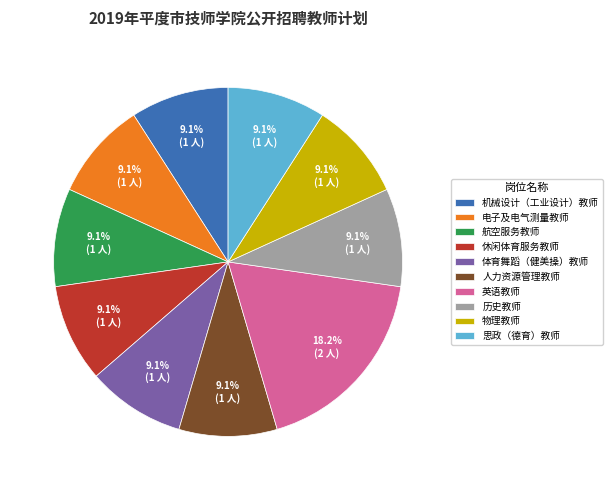

Is it true that 航空服务教师 is 9% of the pie?

True